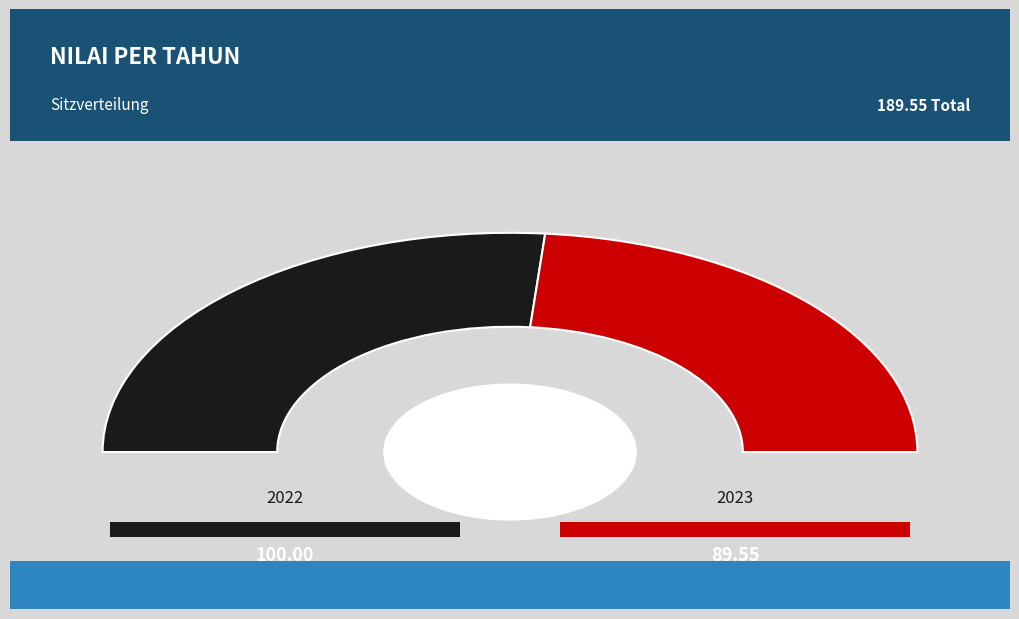

How many segments does this pie chart have?

2